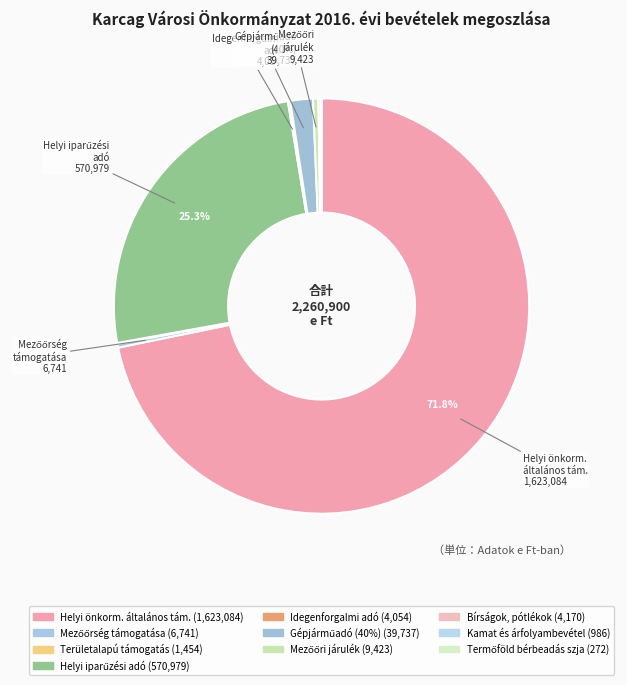

How many segments does this pie chart have?

10